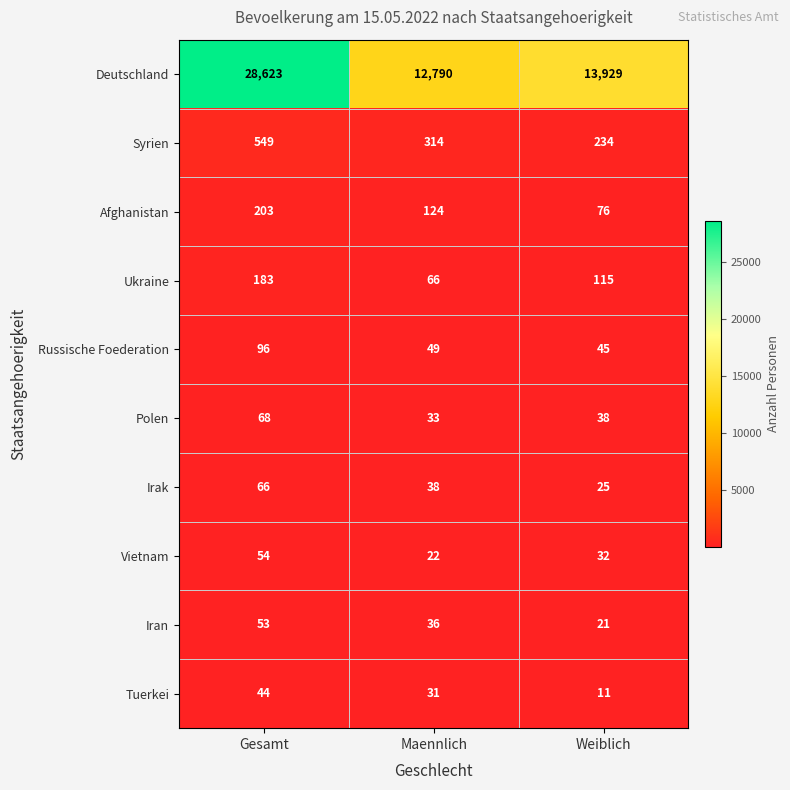

At which category is the sum across all series the highest?

Gesamt